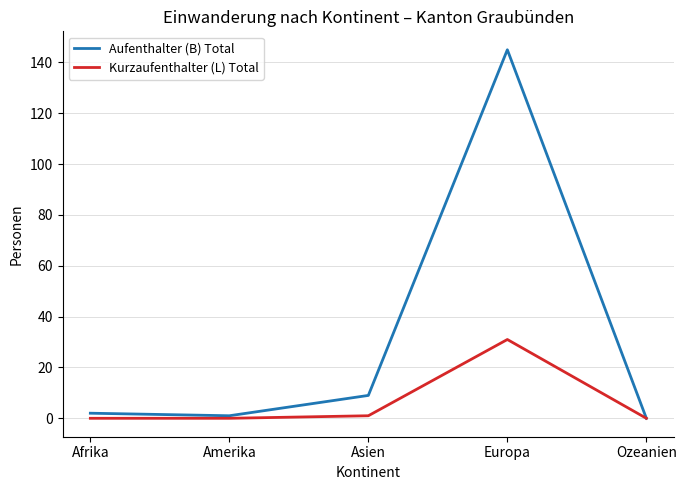

Reading right to left, list all the values displayed in this chart.

Aufenthalter (B) Total: Ozeanien=0	Europa=145	Asien=9	Amerika=1	Afrika=2
Kurzaufenthalter (L) Total: Ozeanien=0	Europa=31	Asien=1	Amerika=0	Afrika=0